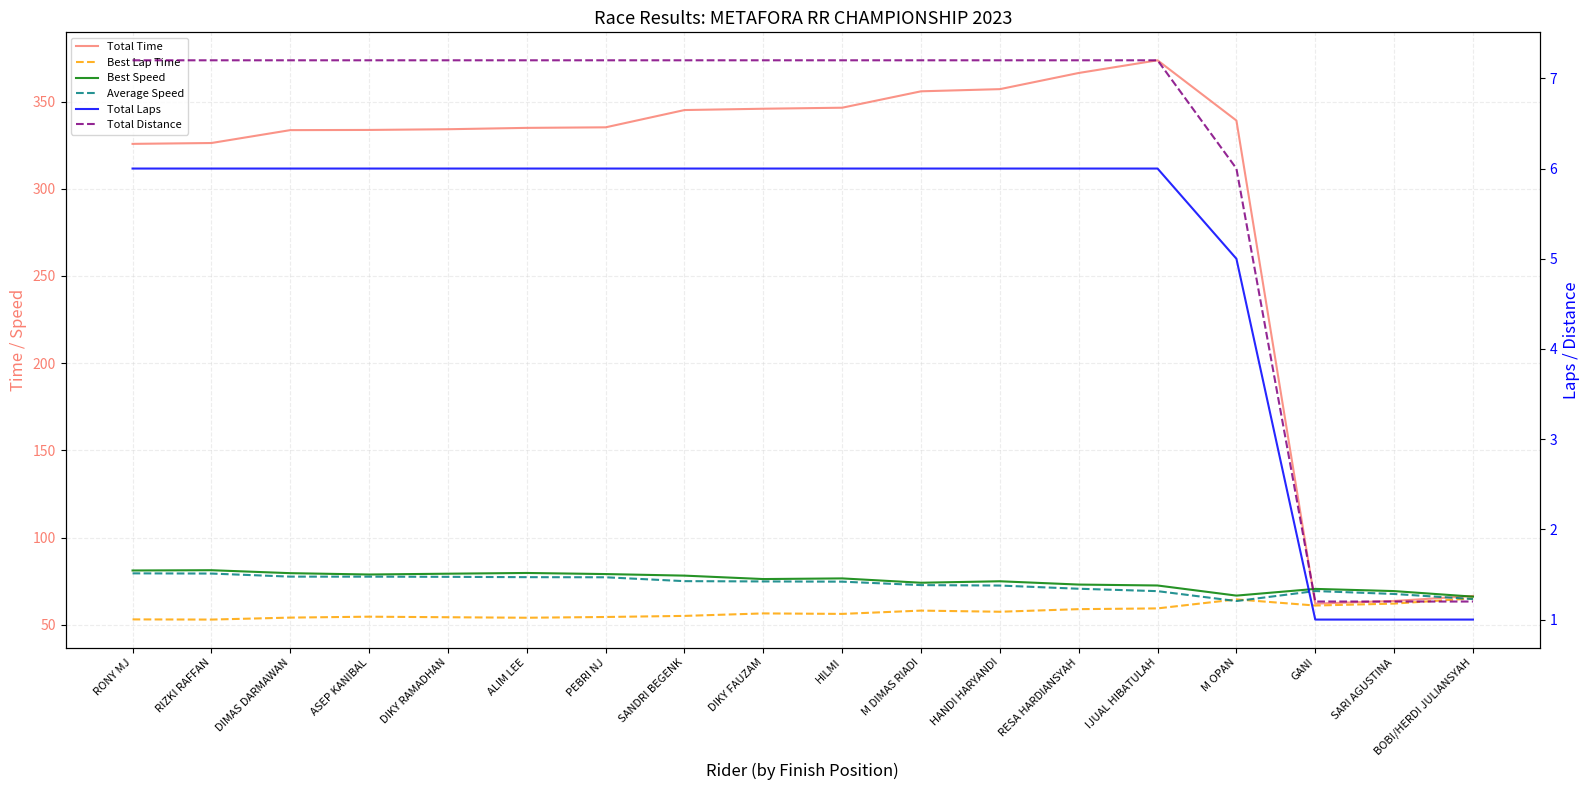

What value does the Average Speed series have at RESA HARDIANSYAH?

70.8